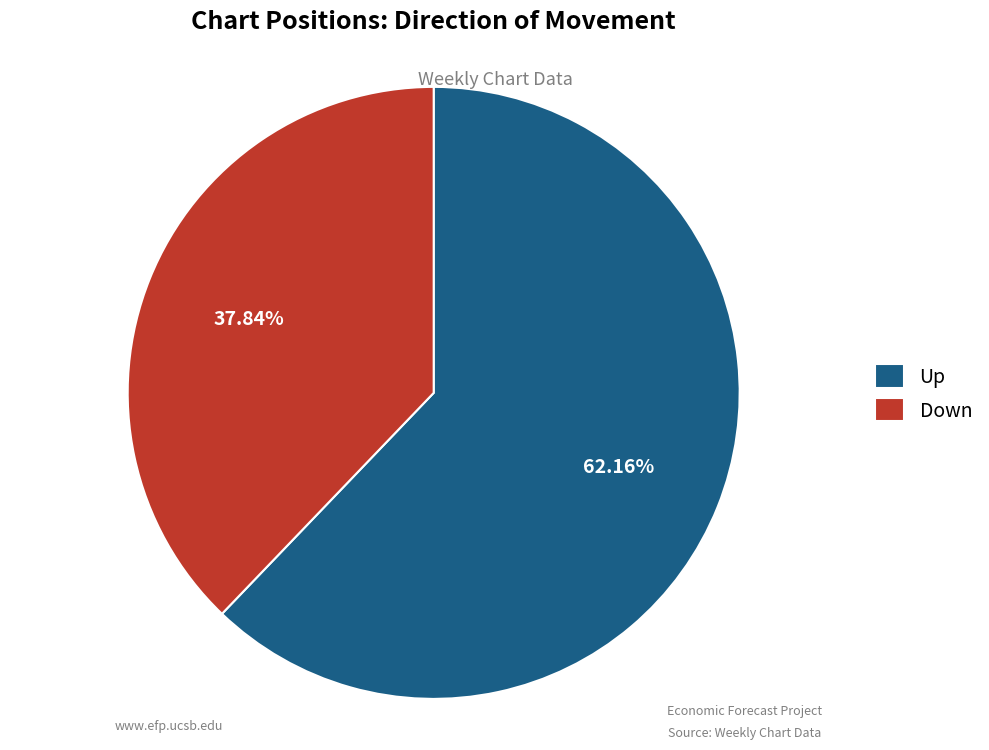

Is the sum of Up and Down greater than half?

Yes